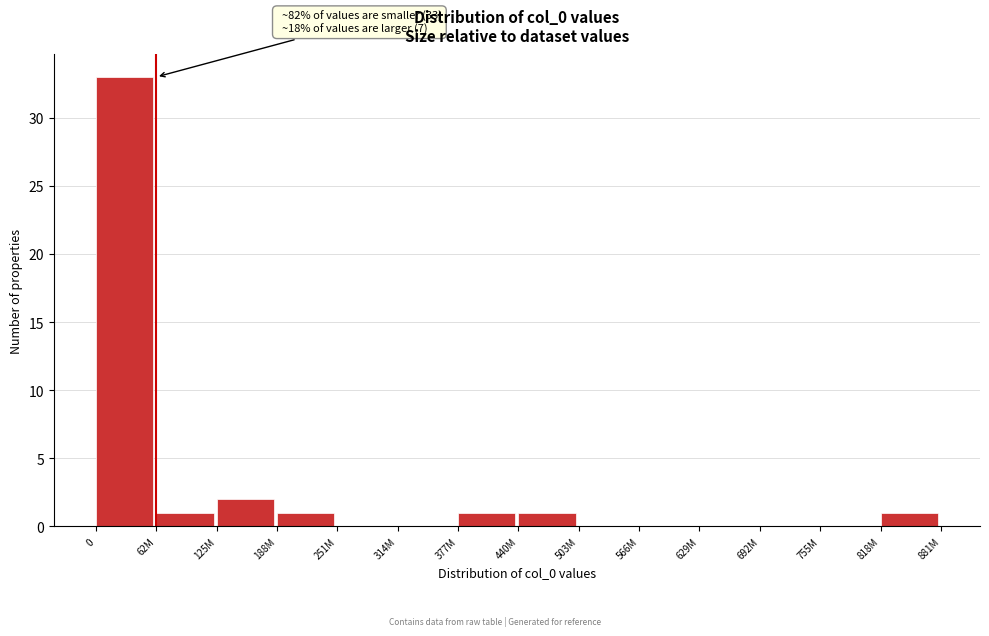

Reading left to right, what are all the values shown in this chart?

0=33	62M=1	125M=2	188M=1	251M=0	314M=0	377M=1	440M=1	503M=0	566M=0	629M=0	692M=0	755M=0	818M=1